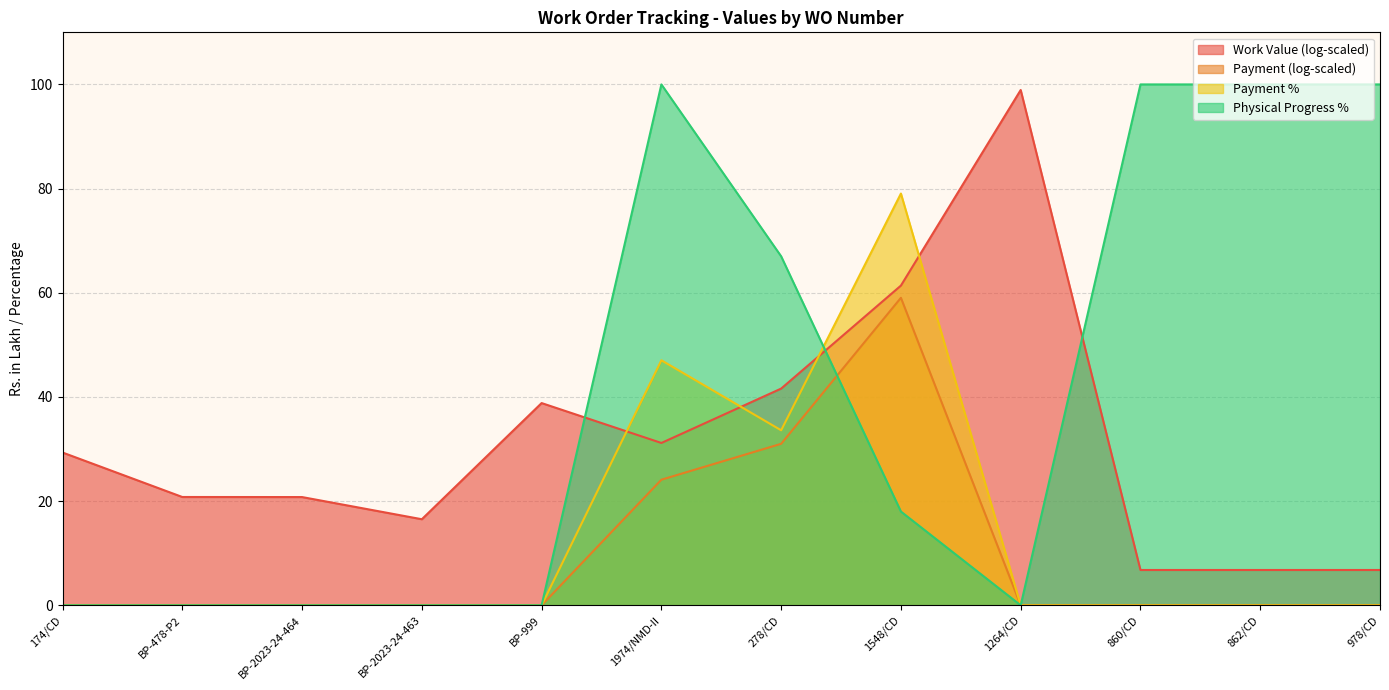

Where do Physical Progress % and Payment % first cross each other?

278/CD and 1548/CD